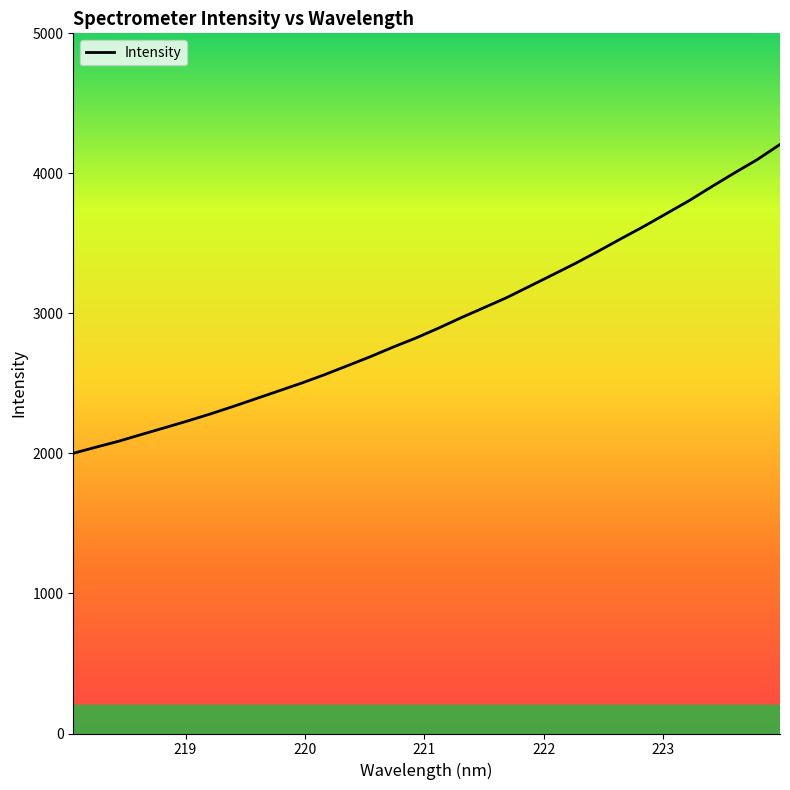

What is the smallest value displayed?

2001.0